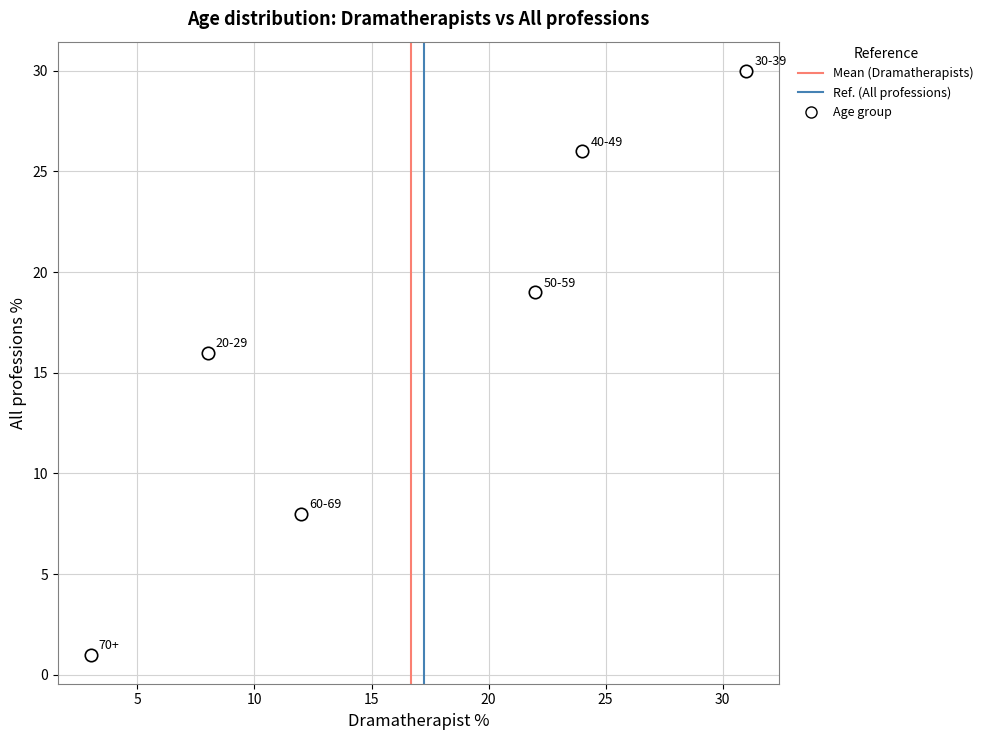

What Y value in the scatter plot is closest to 15?

16